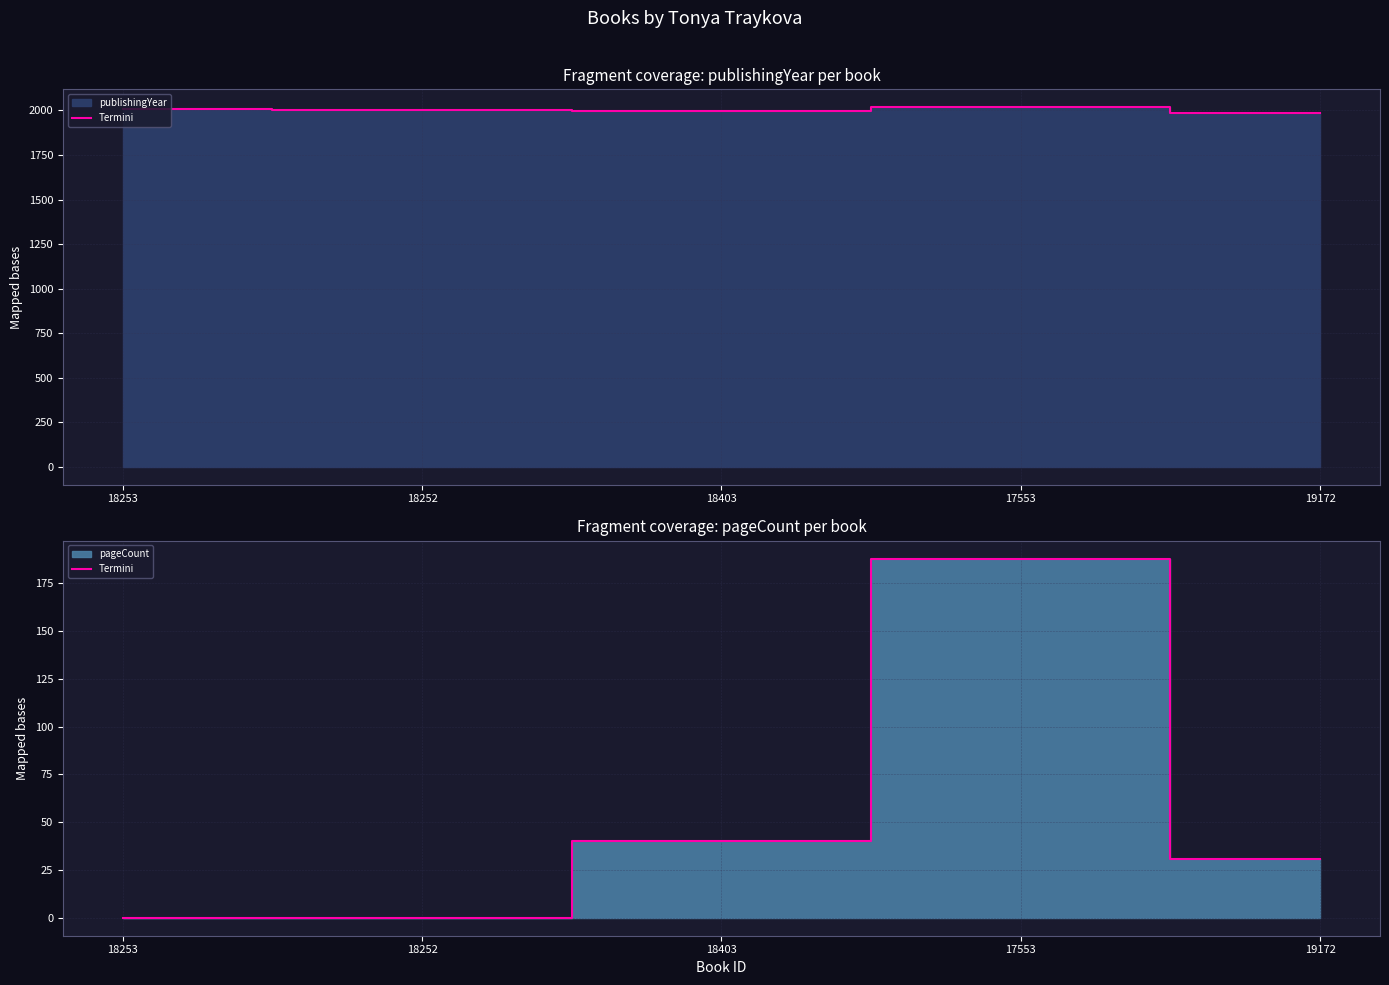

How many data points does each series have?

5